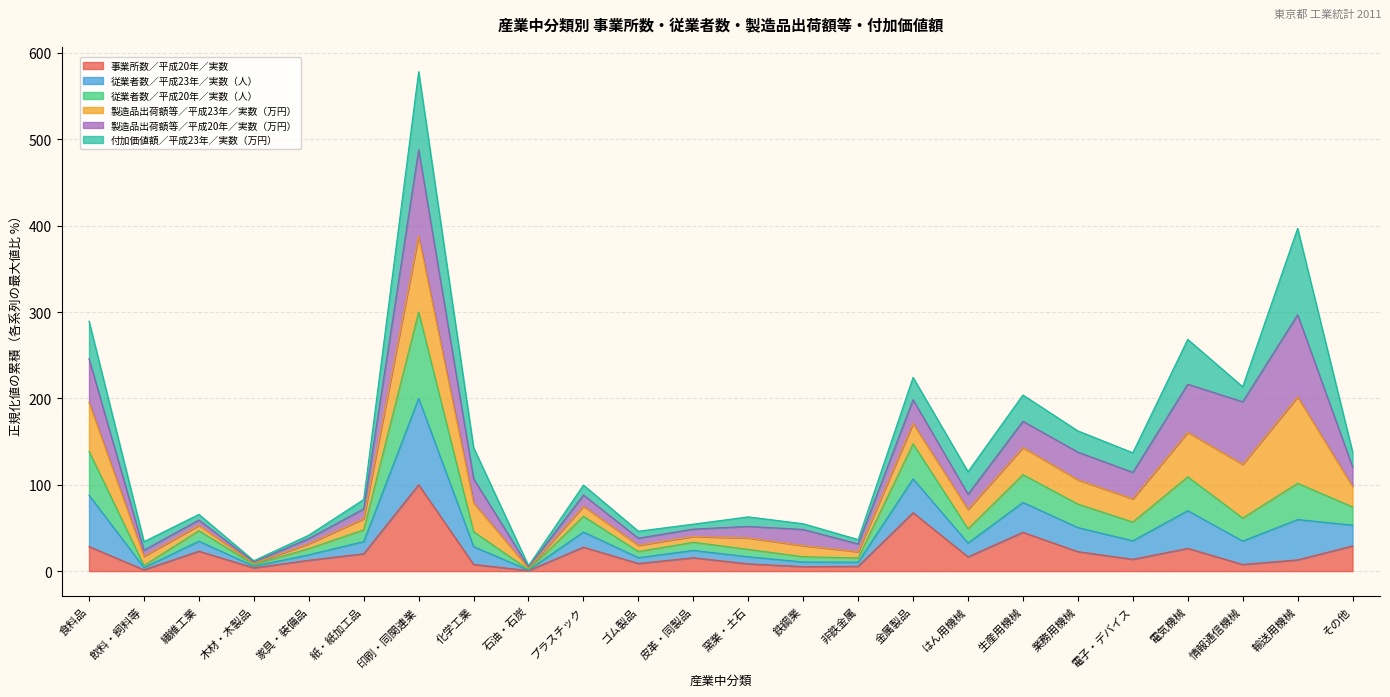

What is the total value across all series at 電子・デバイス?

137.1